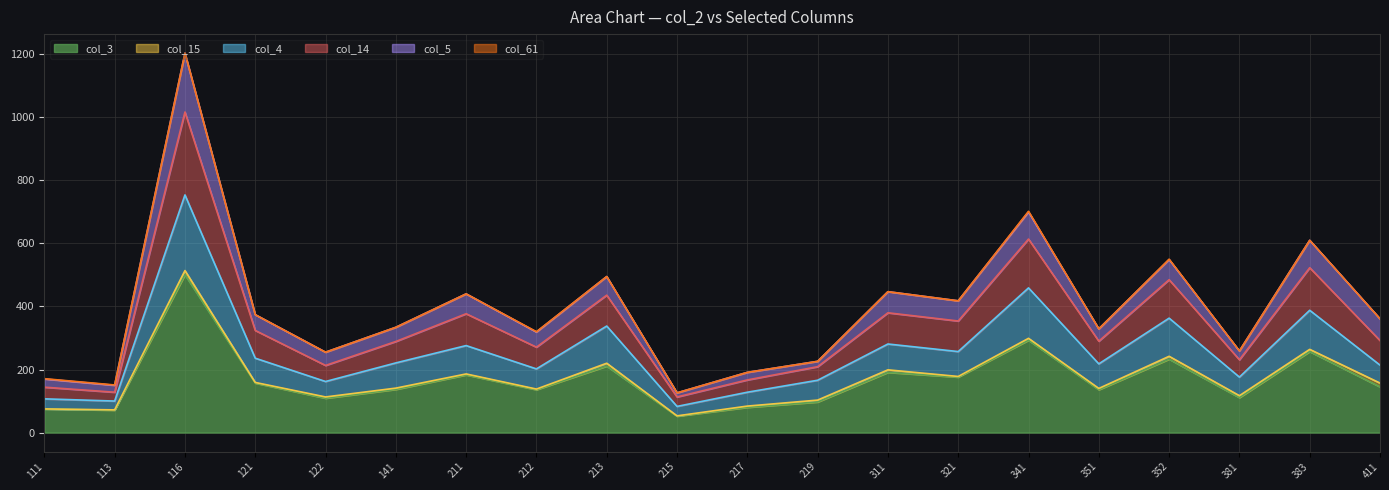

The value of col_4 at 321 is 257. True or false?

True